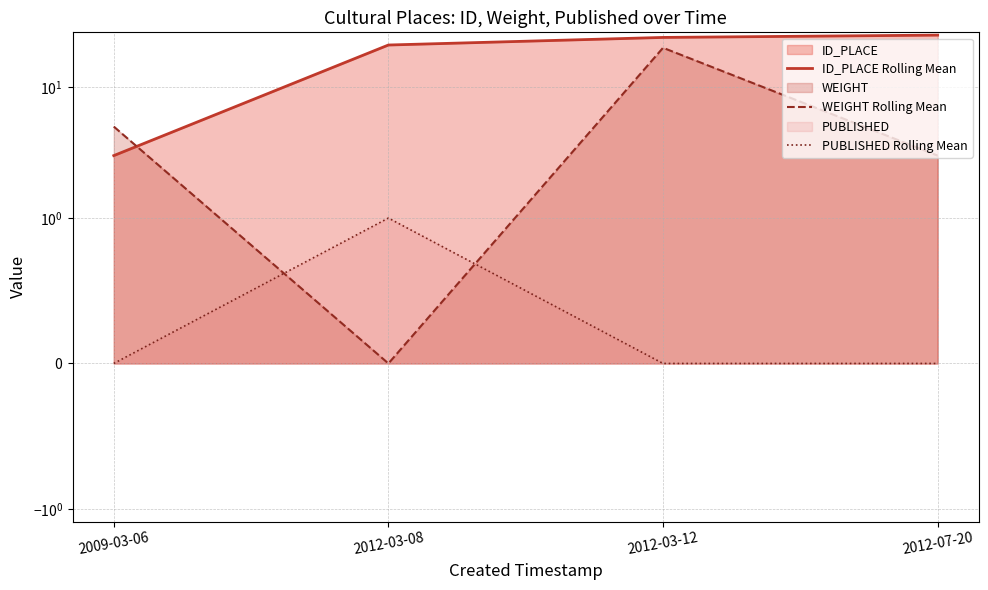

What is the spread (max minus min) of values at 2012-03-08?

21